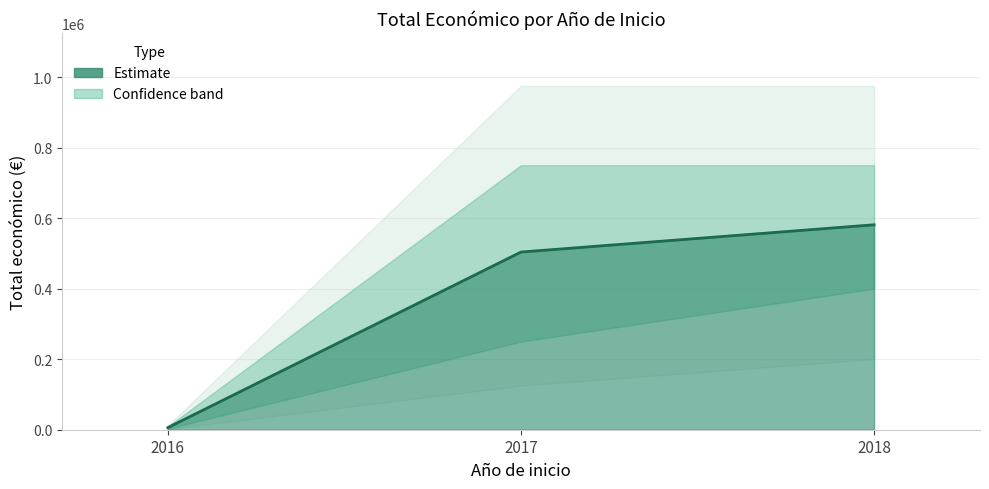

How many lines are shown in the chart?

1